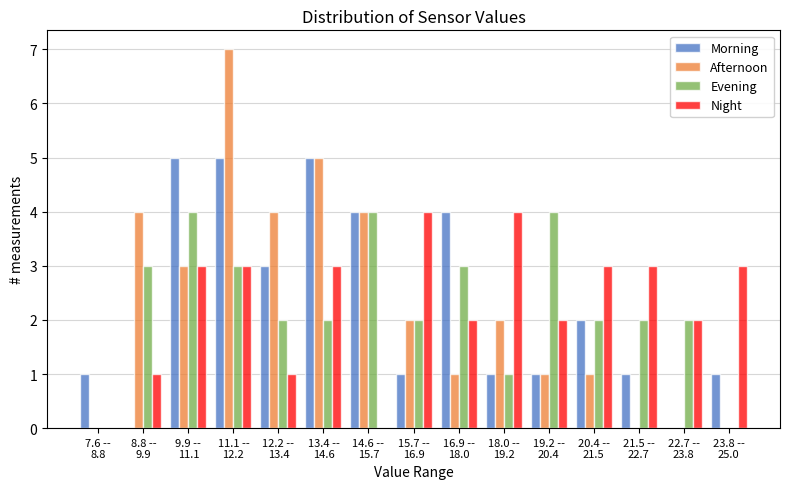

What is the sum of all Evening values?

34